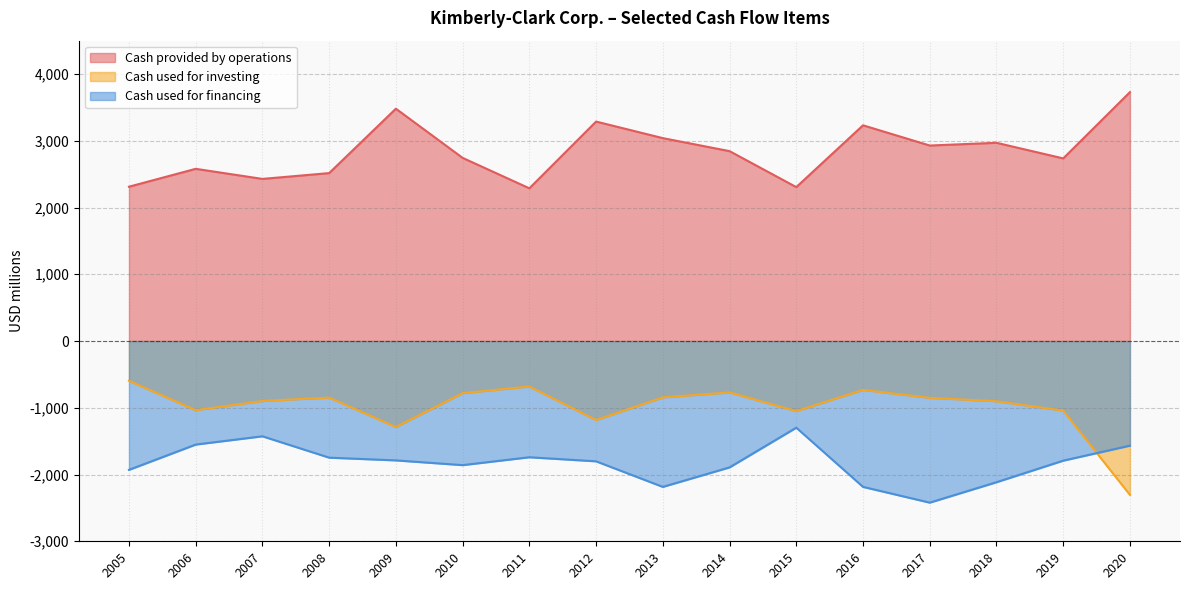

True or false: Cash used for financing has a value of -996 at 2020.

False